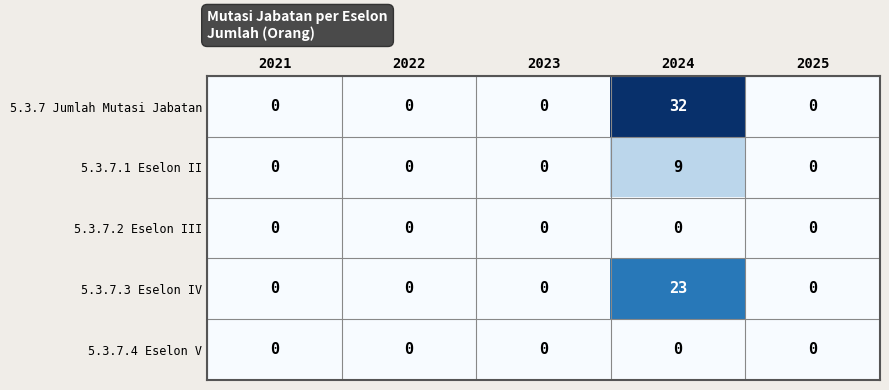

At which category is the sum across all series the highest?

2024